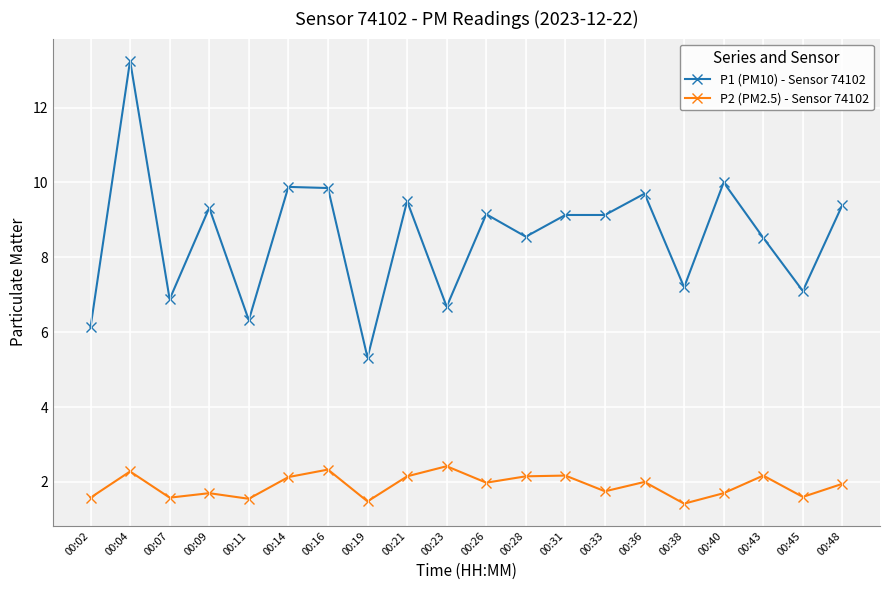

Which category has the highest value across all series?

00:04